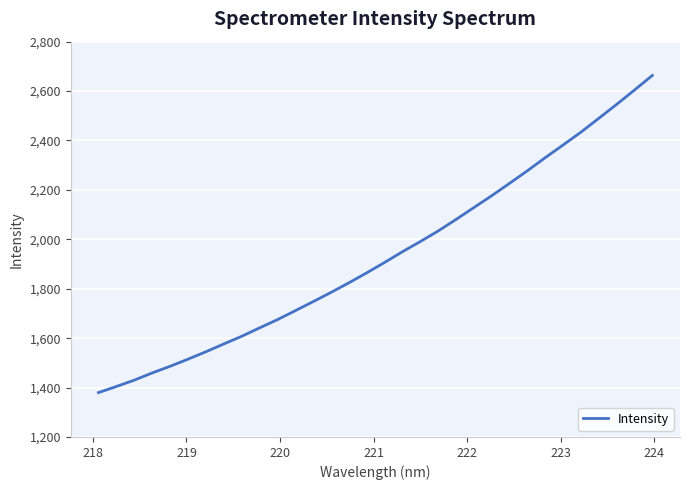

What is the difference between the maximum and minimum values?

1283.7